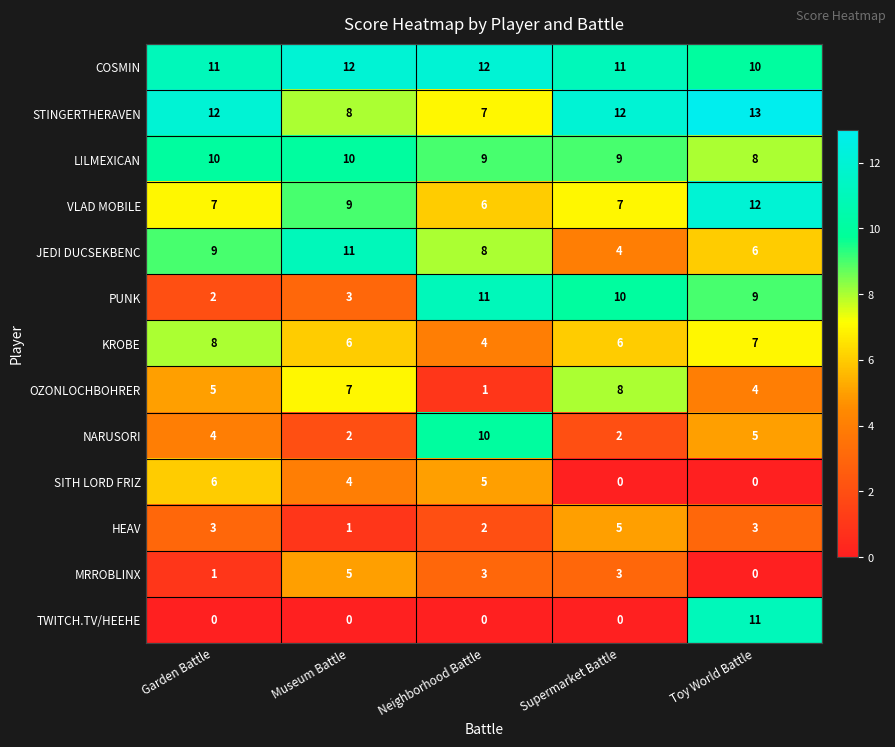

Is the value of SITH LORD FRIZ at Museum Battle greater than the value of HEAV at Toy World Battle?

Yes